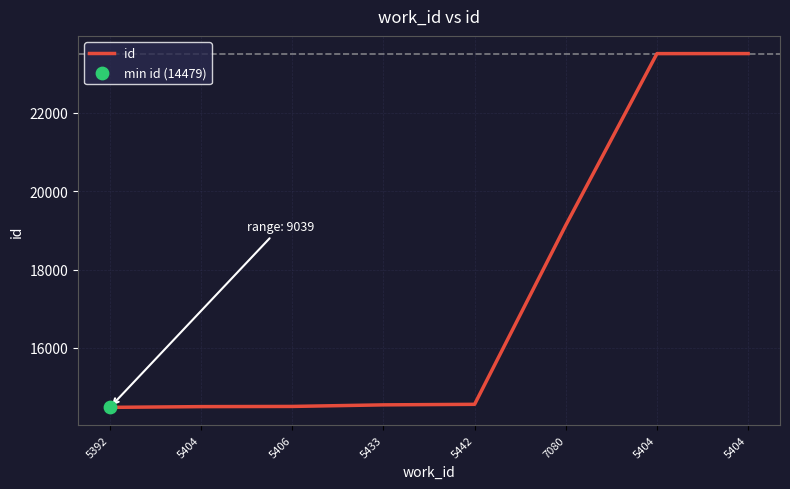

Between 5404 and 5406, which is larger?

5404